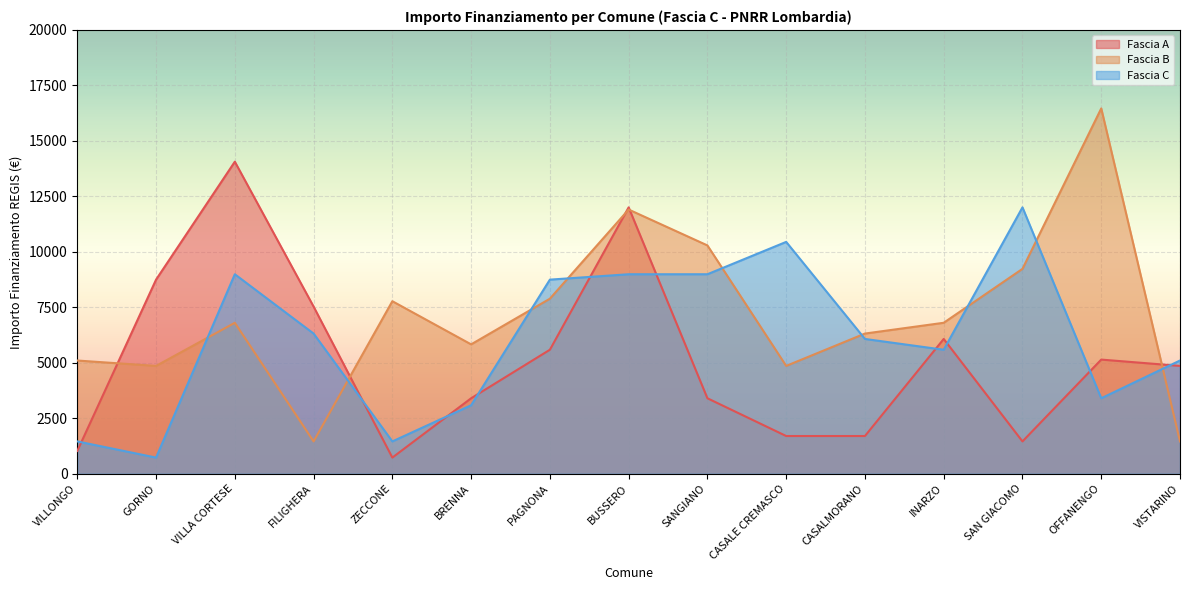

Reading right to left, list all the values displayed in this chart.

Fascia A: VISTARINO=4860	OFFANENGO=5145	SAN GIACOMO=1458	INARZO=6075	CASALMORANO=1701	CASALE CREMASCO=1701	SANGIANO=3402	BUSSERO=12005	PAGNONA=5589	BRENNA=3402	ZECCONE=729	FILIGHERA=7533	VILLA CORTESE=14063	GORNO=8748	VILLONGO=1029
Fascia B: VISTARINO=1458	OFFANENGO=16464	SAN GIACOMO=9234	INARZO=6804	CASALMORANO=6318	CASALE CREMASCO=4860	SANGIANO=10290	BUSSERO=11907	PAGNONA=7889	BRENNA=5831	ZECCONE=7776	FILIGHERA=1458	VILLA CORTESE=6804	GORNO=4860	VILLONGO=5103
Fascia C: VISTARINO=5103	OFFANENGO=3402	SAN GIACOMO=12005	INARZO=5589	CASALMORANO=6075	CASALE CREMASCO=10449	SANGIANO=8991	BUSSERO=8991	PAGNONA=8748	BRENNA=3087	ZECCONE=1458	FILIGHERA=6318	VILLA CORTESE=8991	GORNO=729	VILLONGO=1458